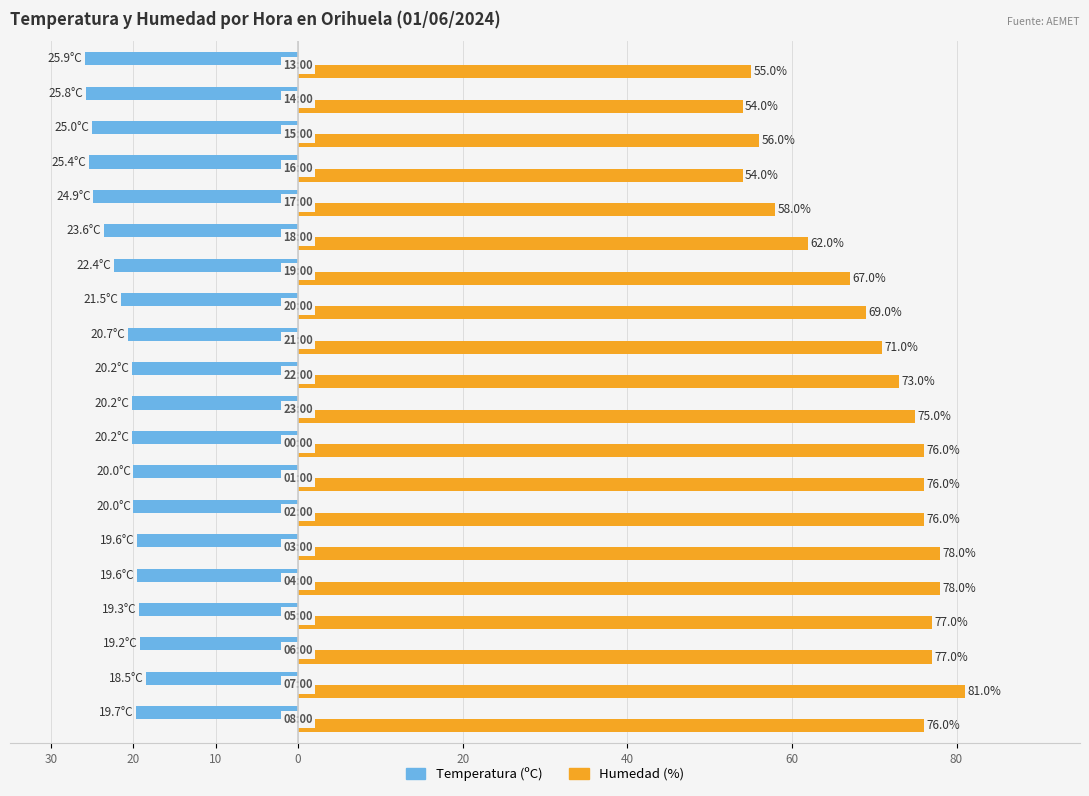

What are all the series names shown in the legend?

Temperatura (ºC), Humedad (%)